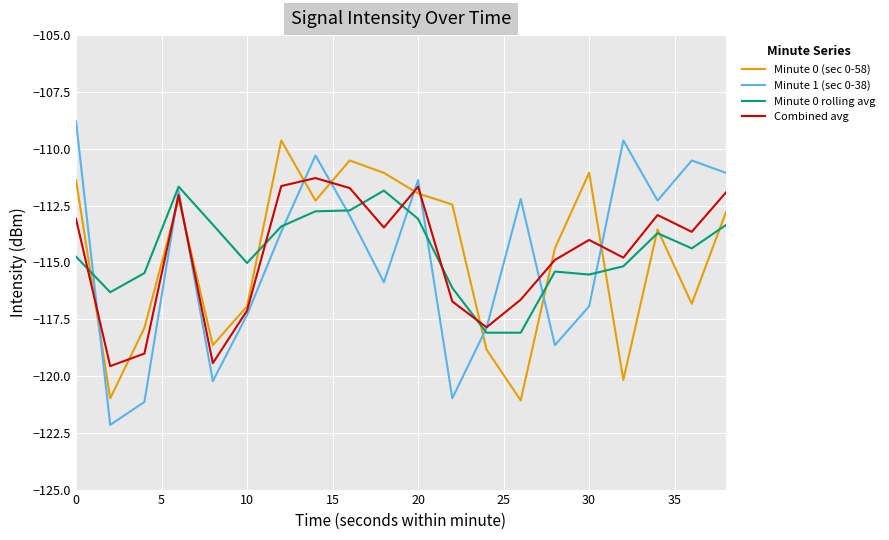

What is the average value of the Minute 0 (sec 0-58) series?

-114.7